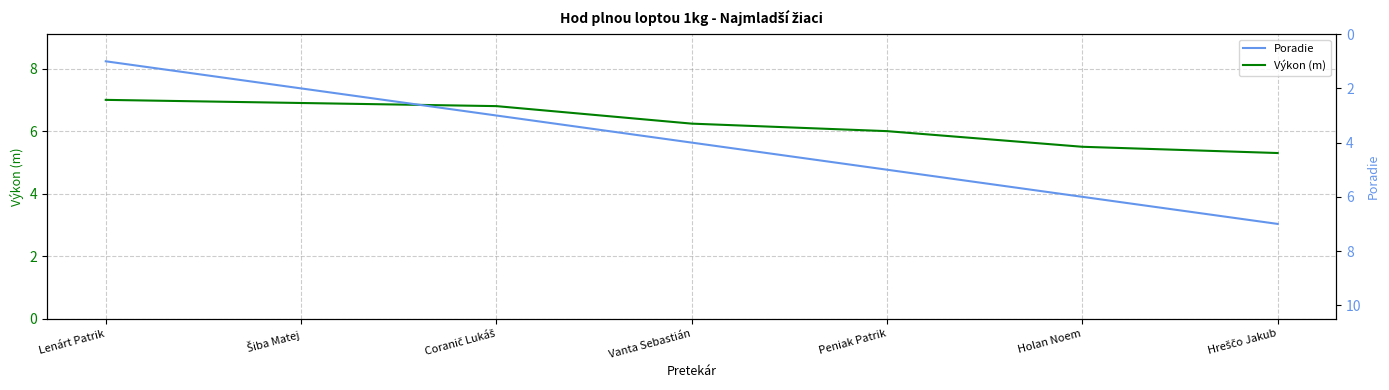

True or false: Poradie and Výkon (m) cross at least once.

True